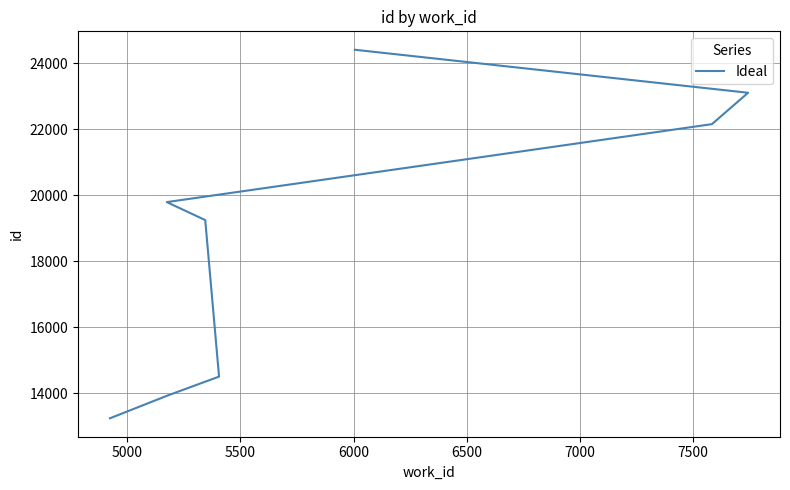

What is the change in value from 5000 to 7000?

+5867